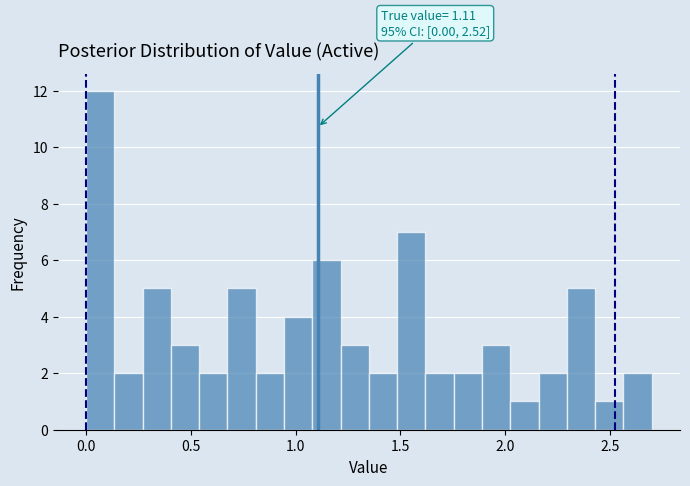

Read against the x-axis, roughly where is the centre of the tallest bar?

0.05